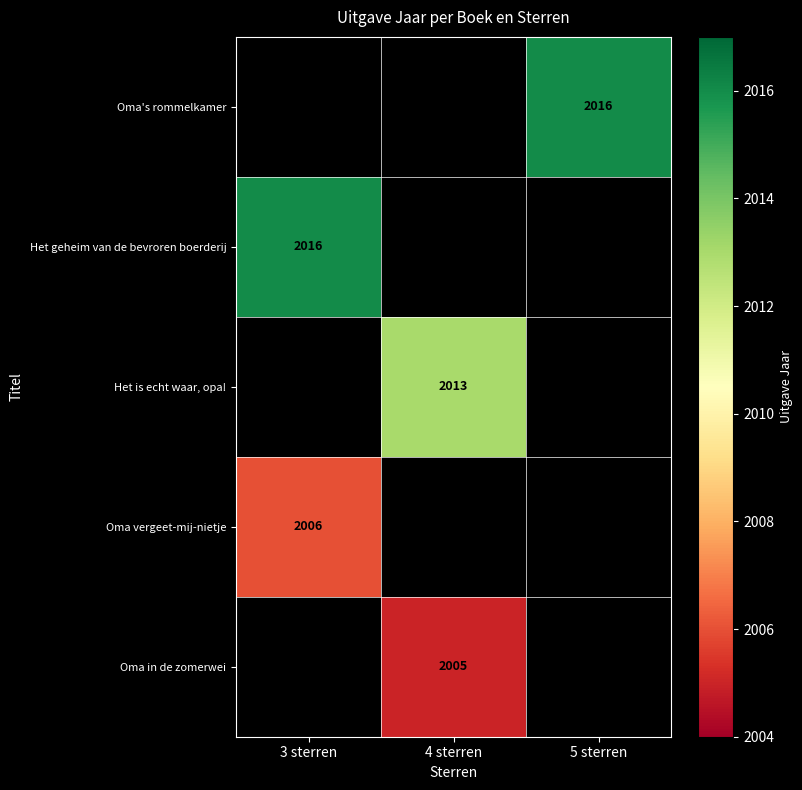

True or false: Oma vergeet-mij-nietje has a value of 1038 at 3 sterren.

False